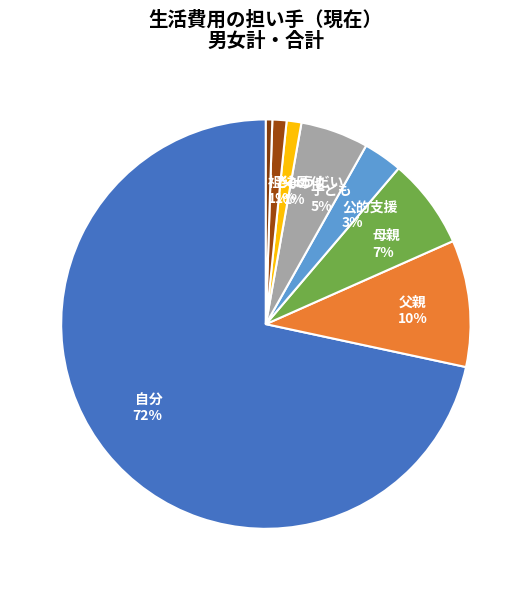

Which has a higher value, 公的支援 or 祖父母?

公的支援